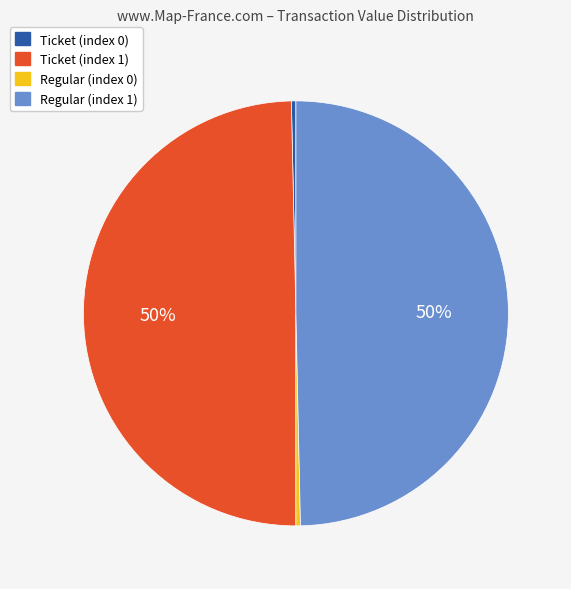

To the nearest percent, what is the average slice percentage?

25%